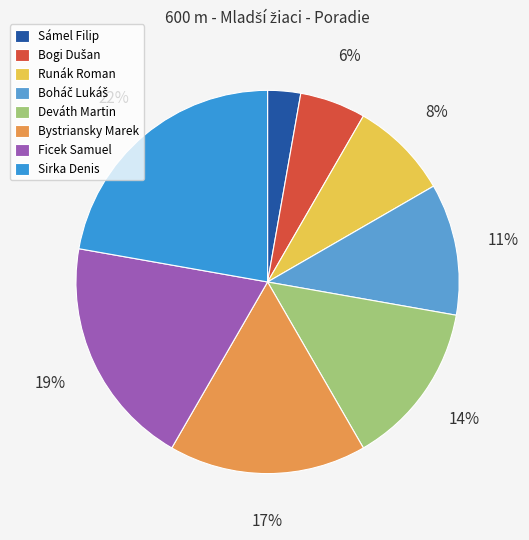

Combined, do Sirka Denis and Bystriansky Marek account for over 50%?

No